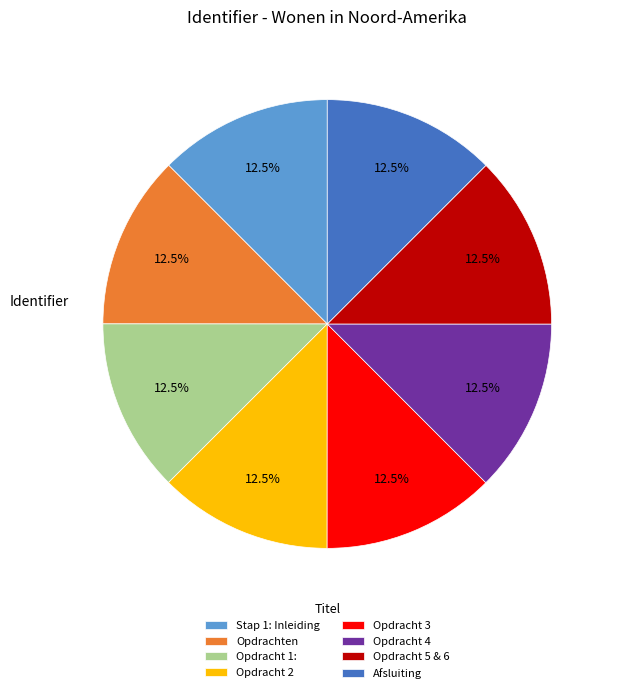

Approximately how many times larger is the value at Opdracht 4 compared to Opdracht 5 & 6?

1.0